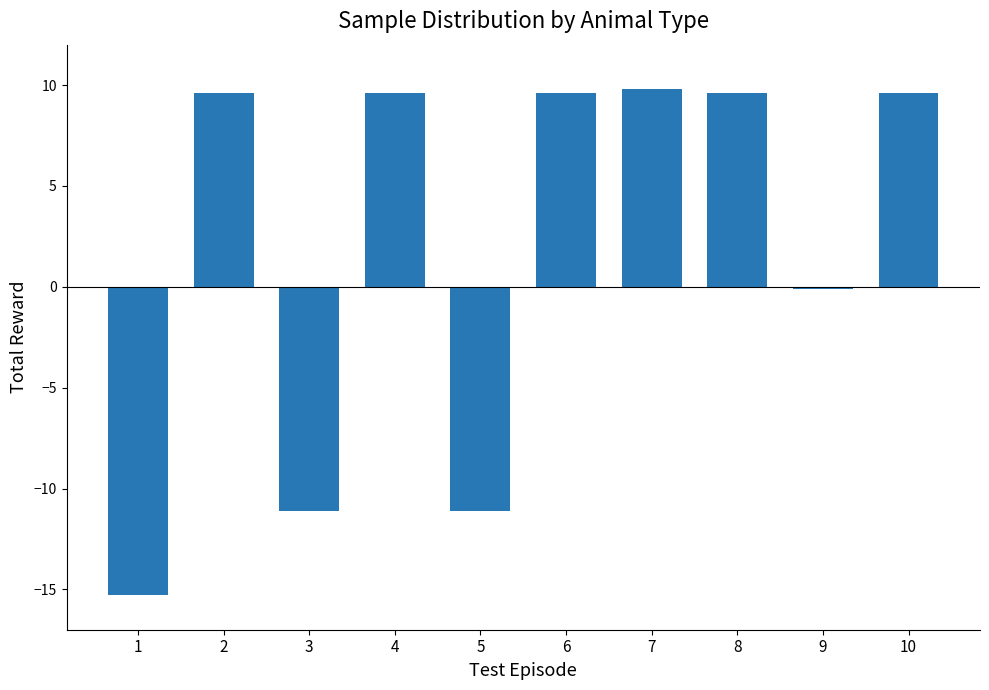

At which label does the data first exceed 9?

2